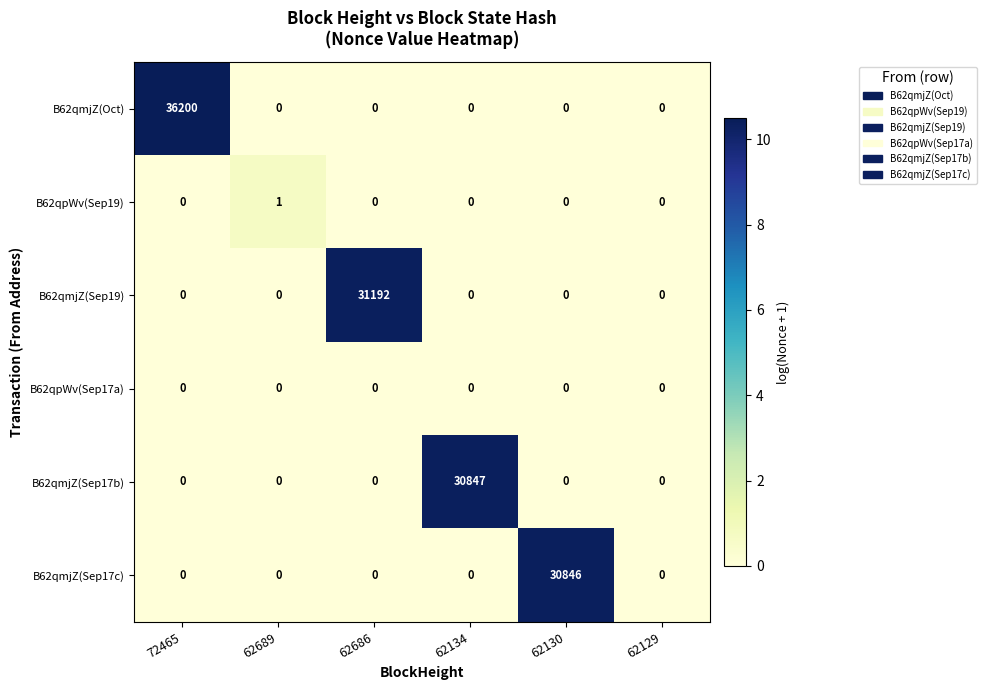

What is the difference between the maximum and second lowest values in the B62qmjZ(Oct) series?

36200